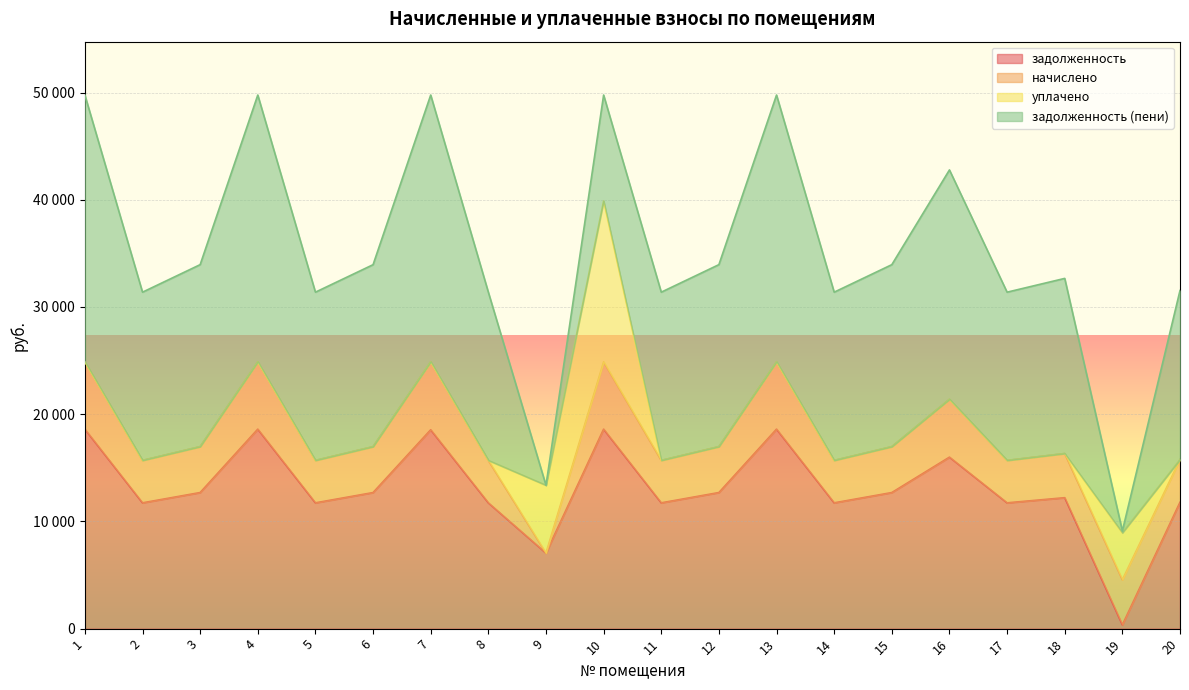

List the series in order of their peak value, lowest first.

начислено, уплачено, задолженность, задолженность (пени)